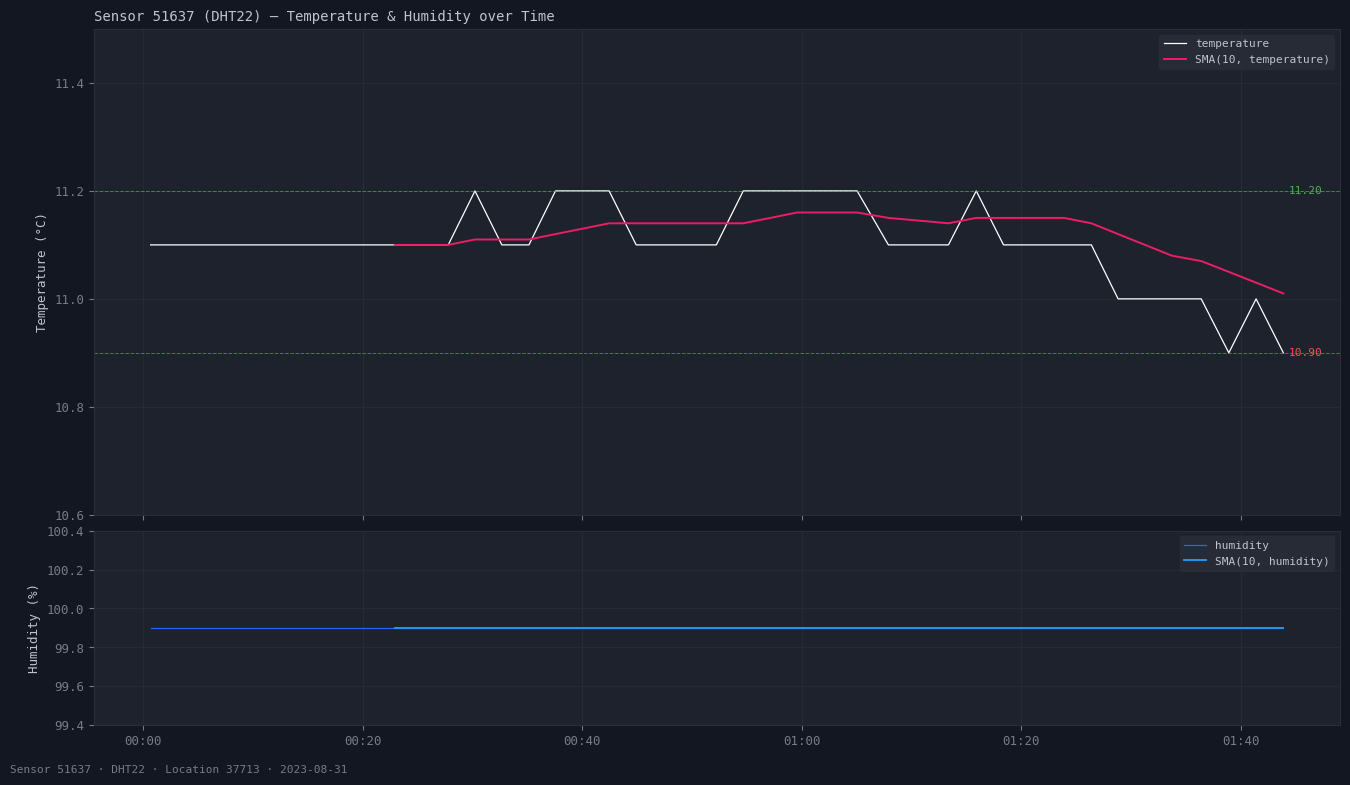

How many values are below 11?

2